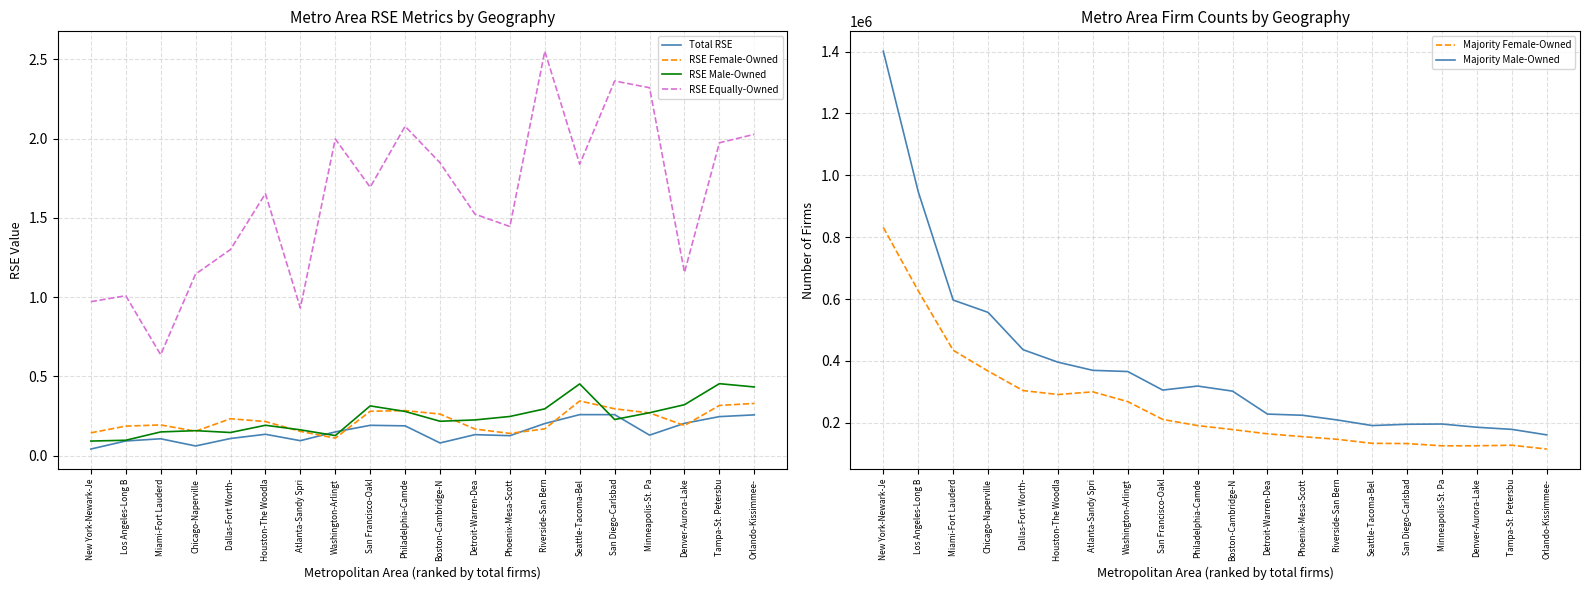

The RSE Equally-Owned series shows 1.8 at Seattle-Tacoma-Bel. True or false?

True